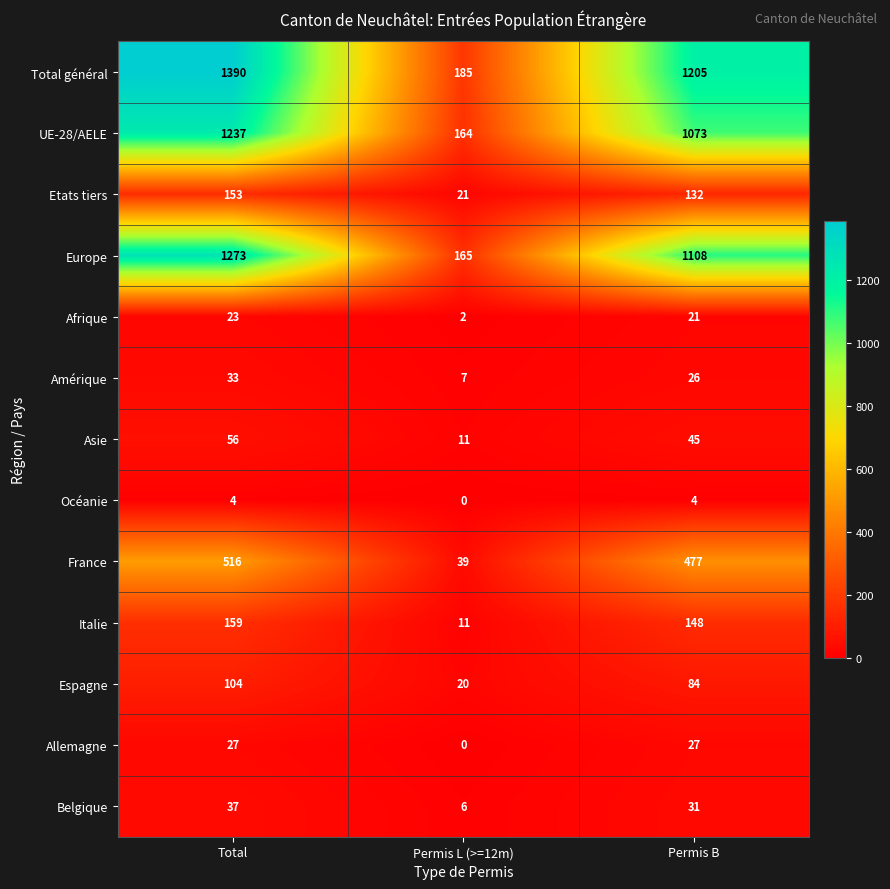

What is the highest value of the Afrique series?

23